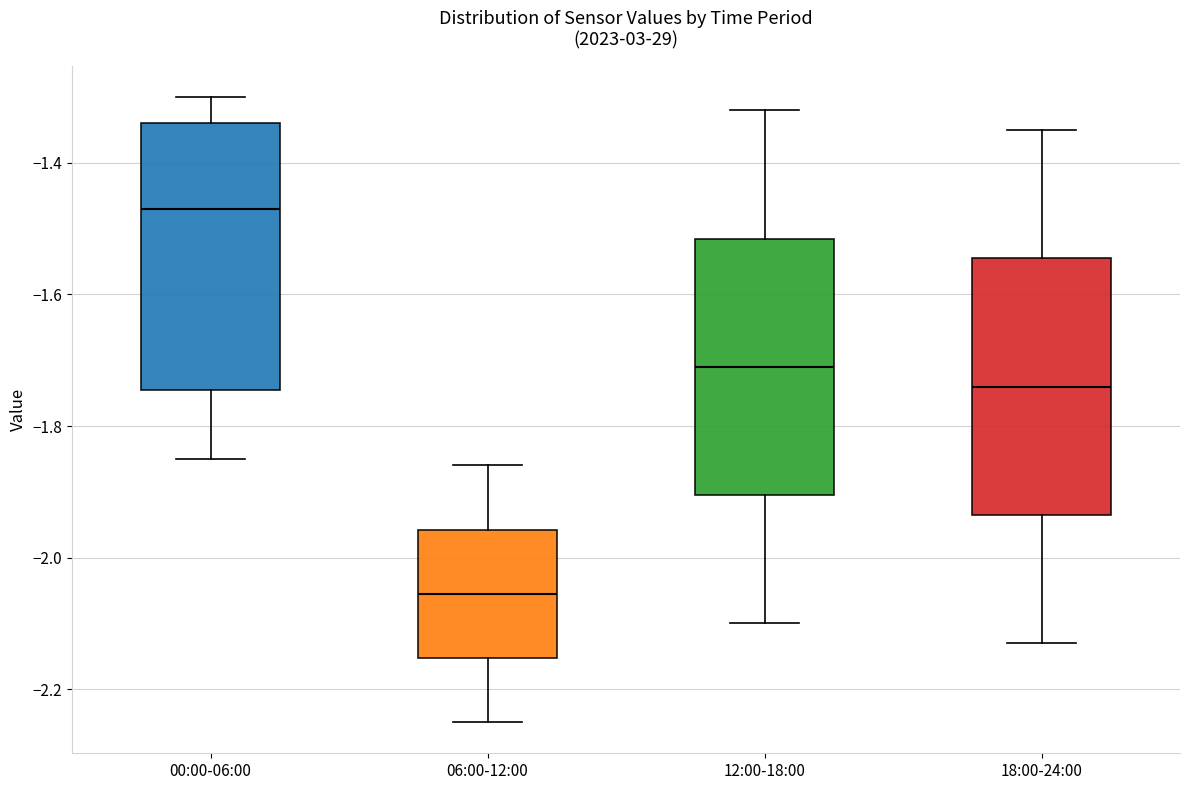

Where is the lower edge of the box for 00:00-06:00 on the y-axis? The values are not printed on the chart, so give them approximately, as read against the axis.

-1.74